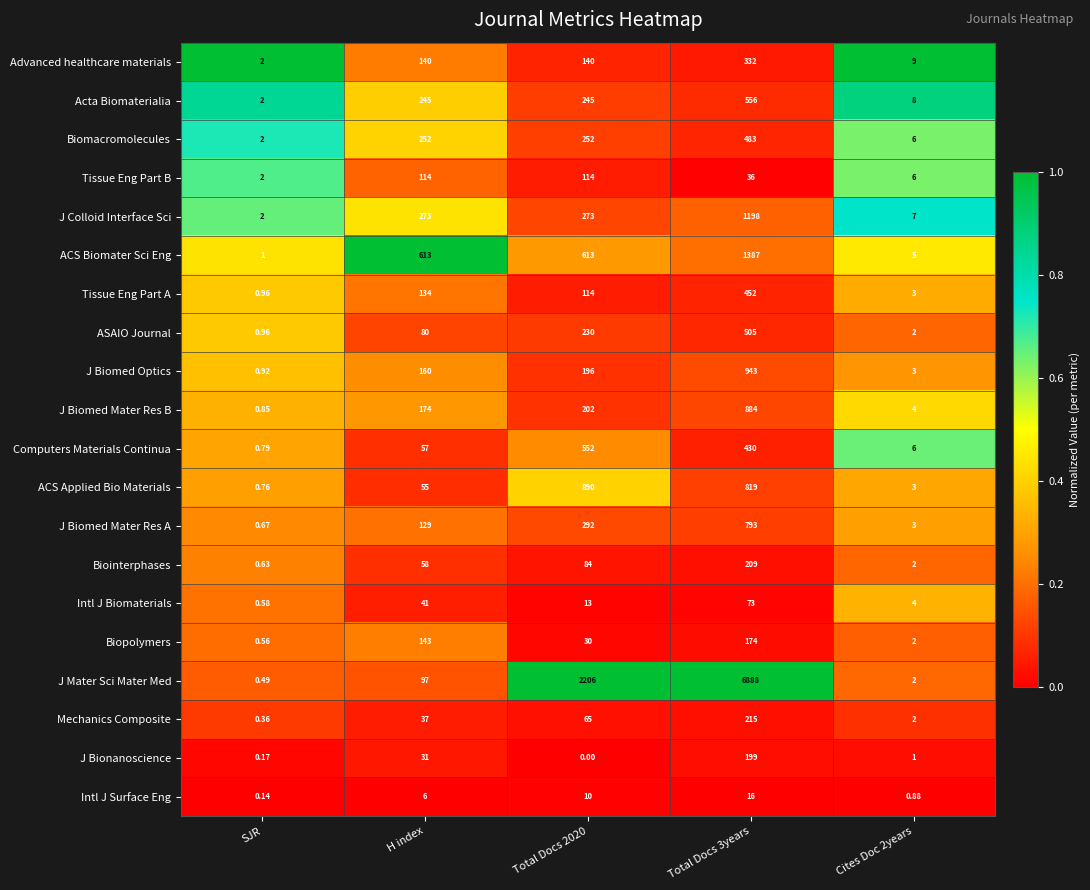

Which series has the largest range (max minus min)?

J Mater Sci Mater Med